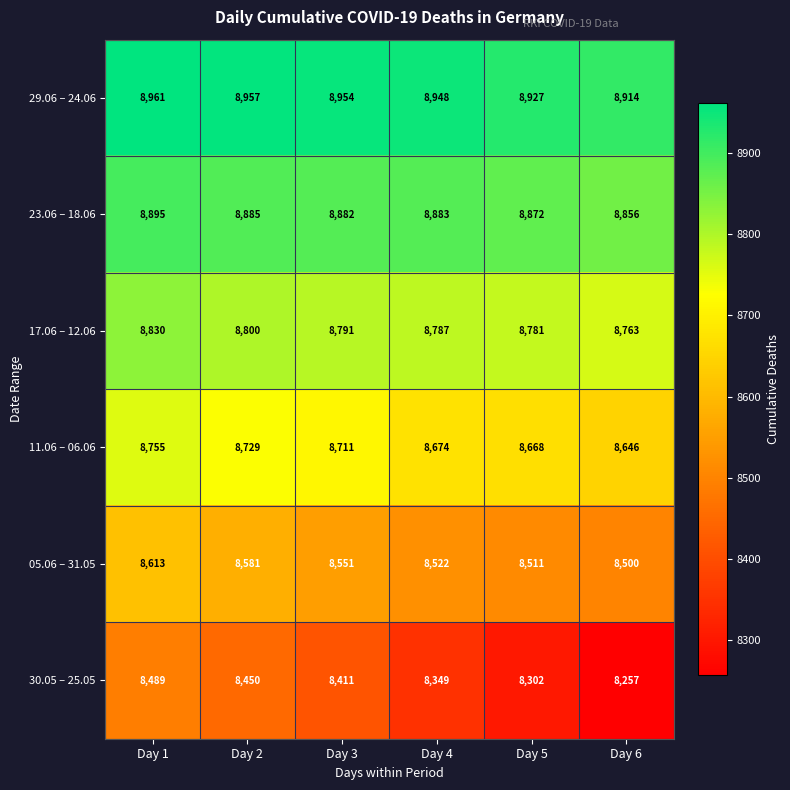

What is the lowest value of the 11.06 – 06.06 series?

8646